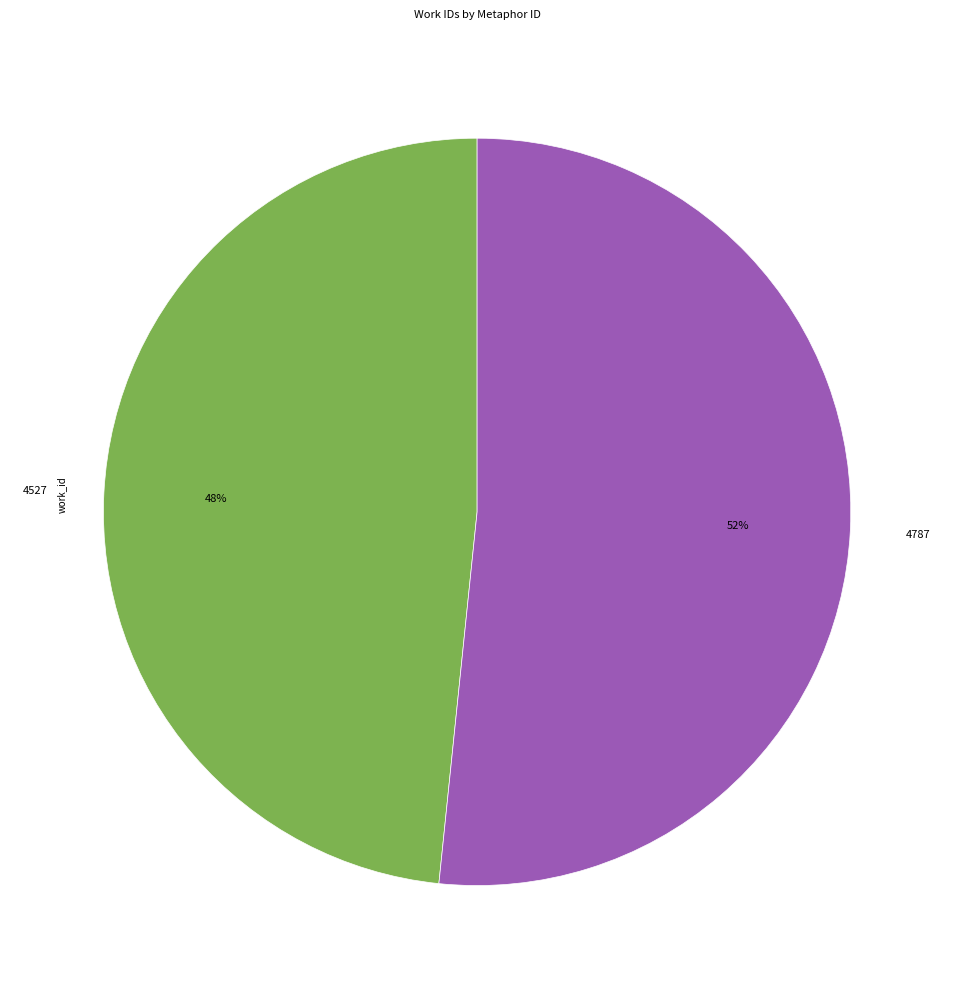

What percentage is the 4787 slice, to the nearest percent?

52%